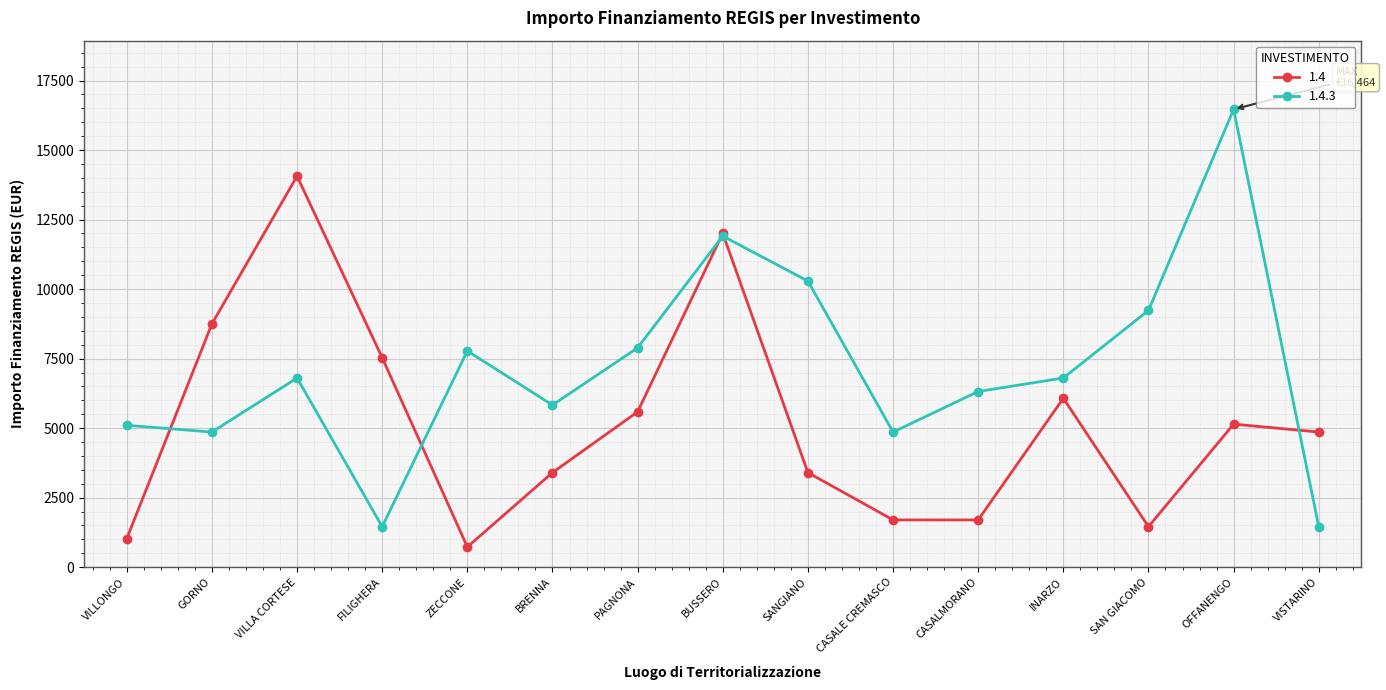

Does the chart have visible grid lines?

Yes